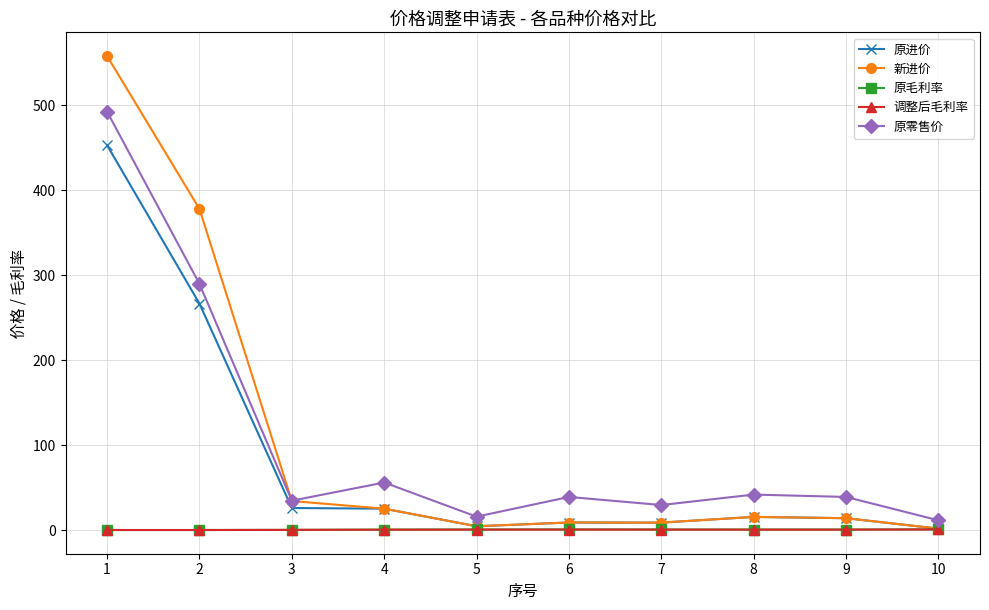

Which series has the largest range (max minus min)?

新进价